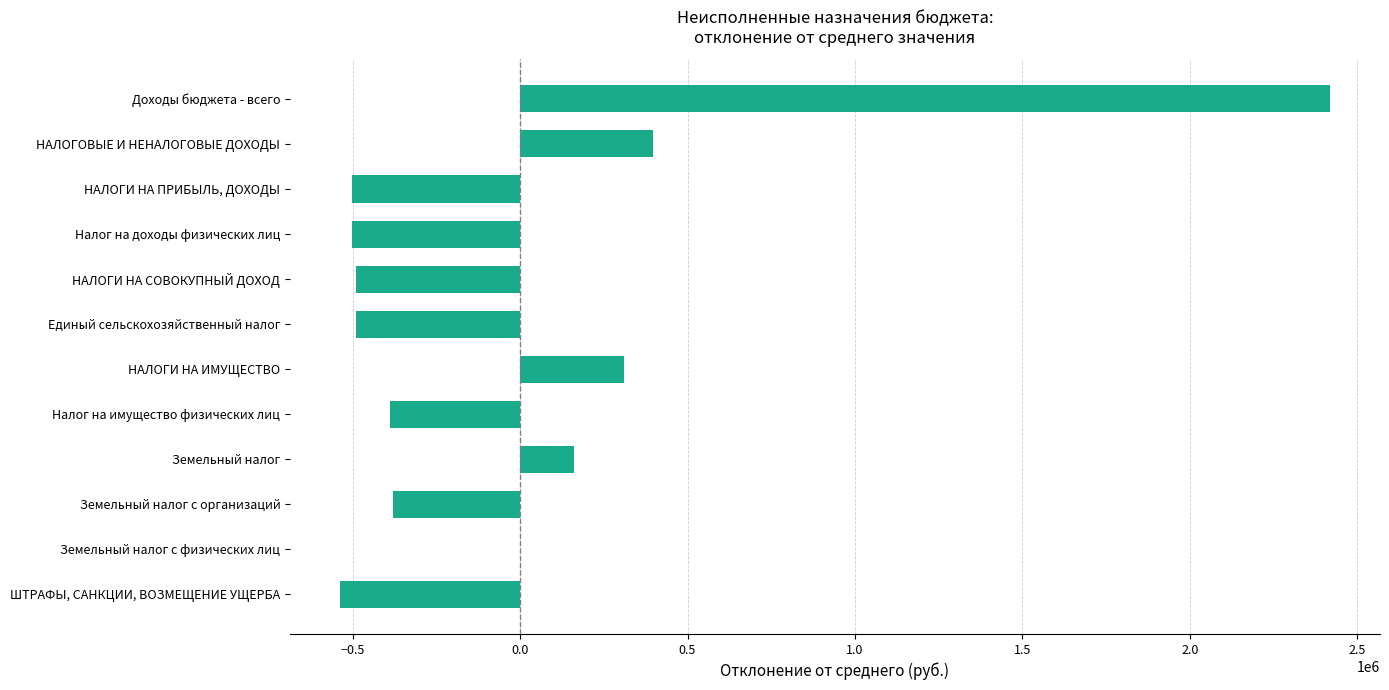

What is the maximum value shown in the chart?

2420490.2